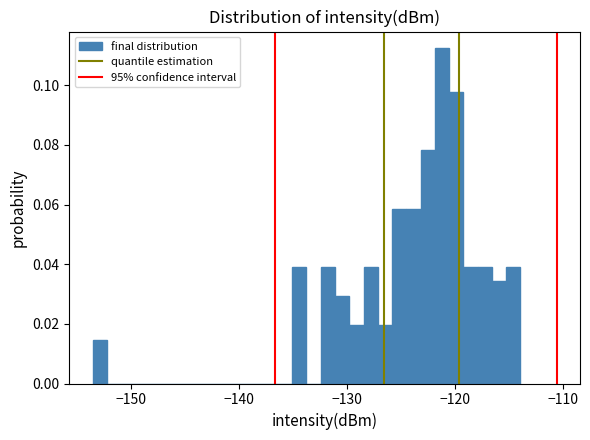

Read against the x-axis, roughly where is the centre of the tallest bar?

-121